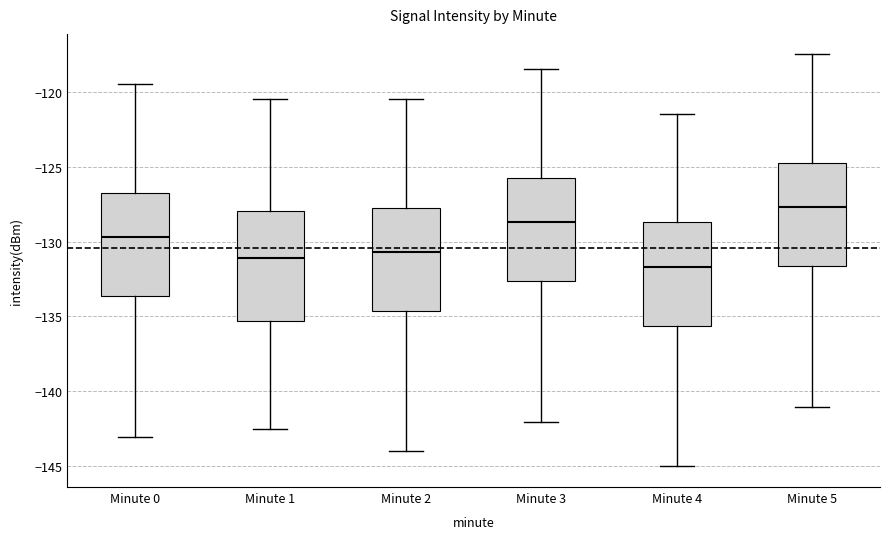

Reading left to right, read every box against the y-axis: the position of its median line, the range the box covers, and the ends of its whiskers. The values are not printed on the chart, so give them approximately, as read against the axis.

Minute 0: median -129.5, box -133.5 to -126.5, whiskers -143.0 to -119.5
Minute 1: median -131.0, box -135.5 to -128.0, whiskers -142.5 to -120.5
Minute 2: median -130.5, box -134.5 to -127.5, whiskers -144.0 to -120.5
Minute 3: median -128.5, box -132.5 to -125.5, whiskers -142.0 to -118.5
Minute 4: median -131.5, box -135.5 to -128.5, whiskers -145.0 to -121.5
Minute 5: median -127.5, box -131.5 to -124.5, whiskers -141.0 to -117.5